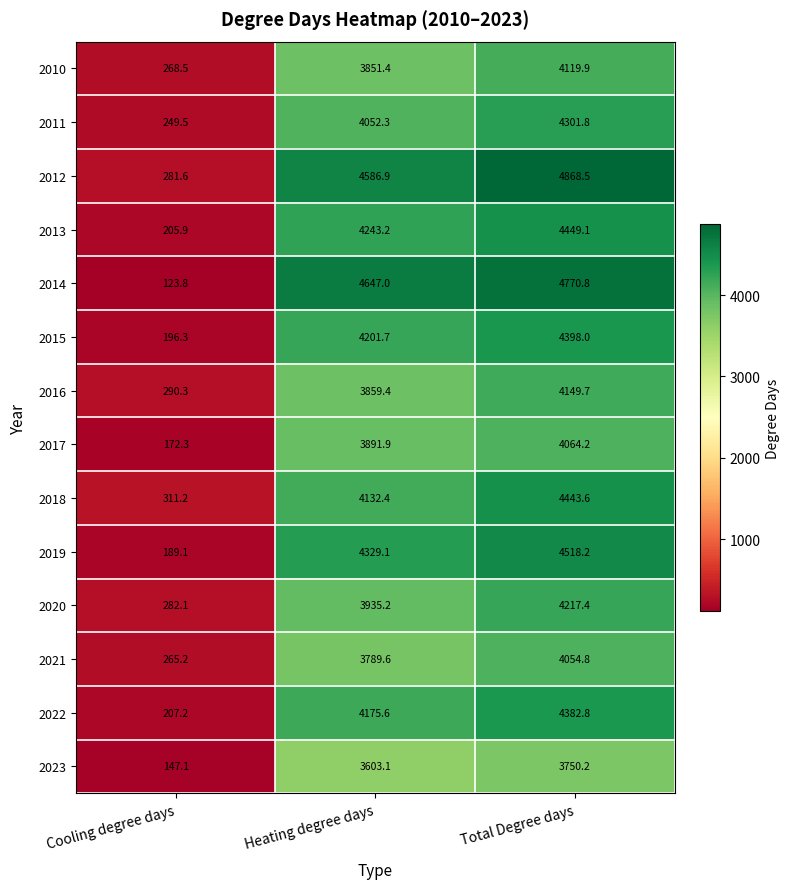

What is the minimum value shown in the chart?

123.8